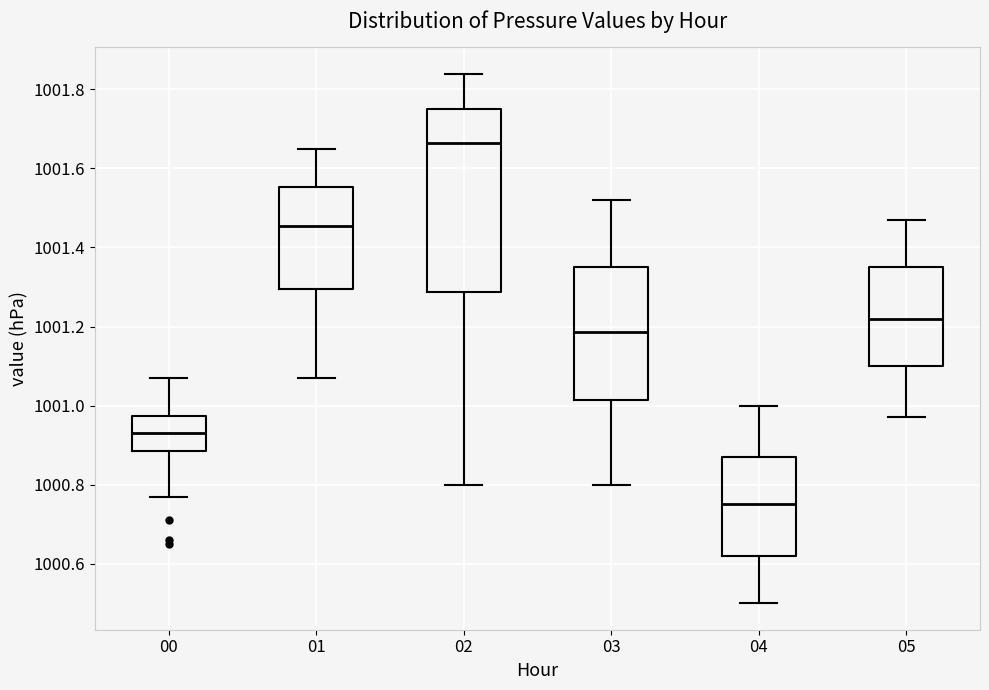

Comparing the boxes themselves (not the whiskers), which one is the tallest?

02